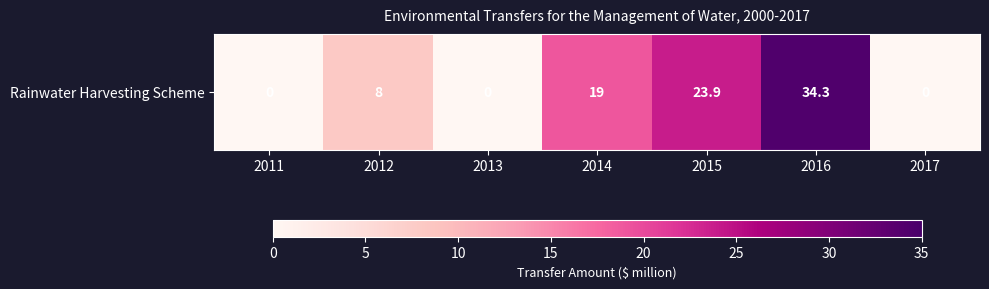

How many data points are less than 8?

3